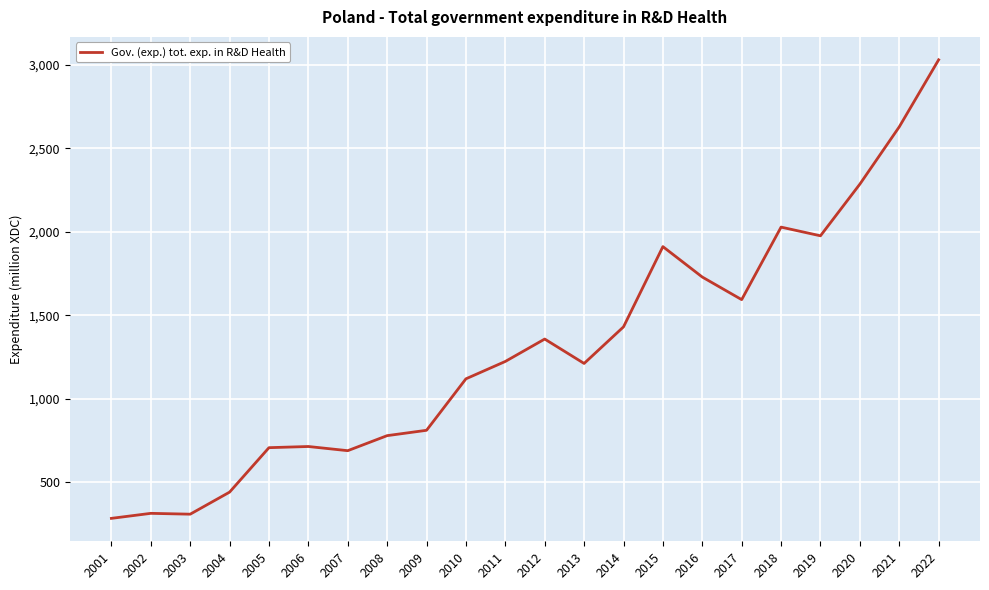

What is the difference between the maximum and second lowest values?

2719.0